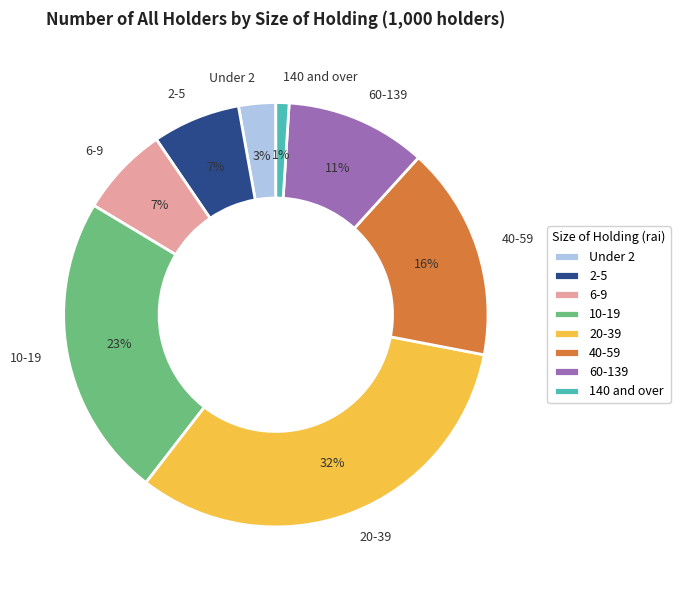

To the nearest percent, what is the difference between the 10-19 and Under 2 slice percentages?

20%